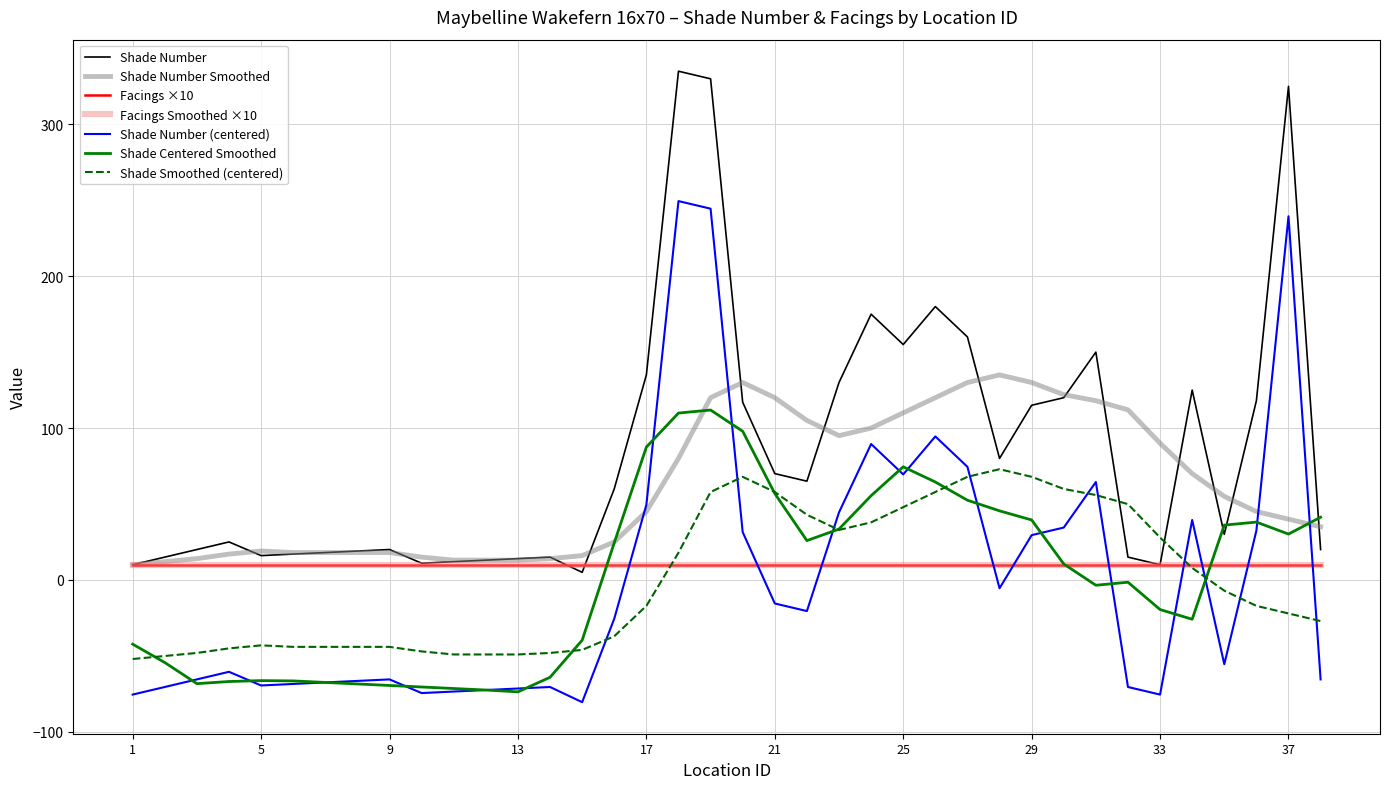

True or false: Shade Number Smoothed and Shade Number intersect in this chart.

True